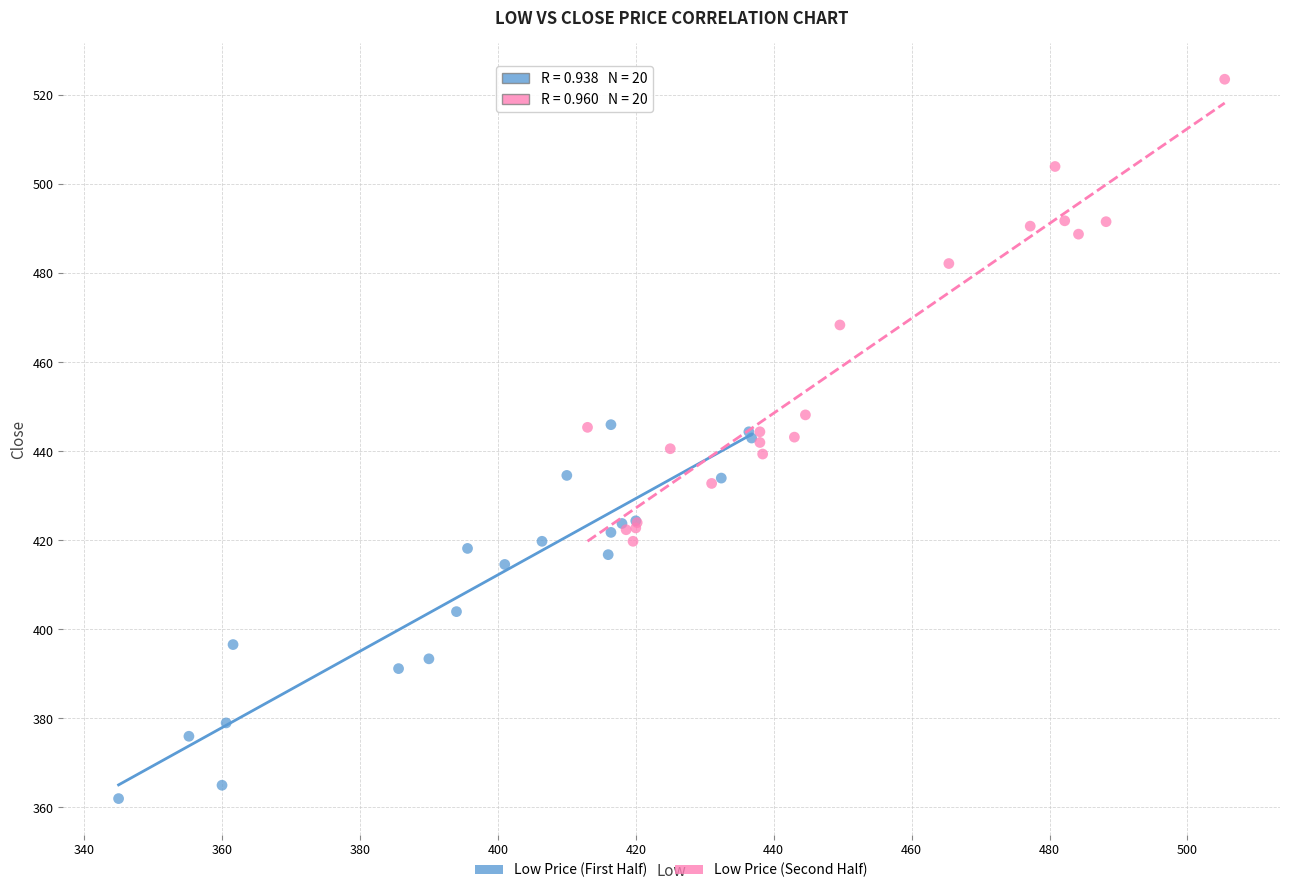

Which series contains the highest Y value?

Low Price (Second Half)